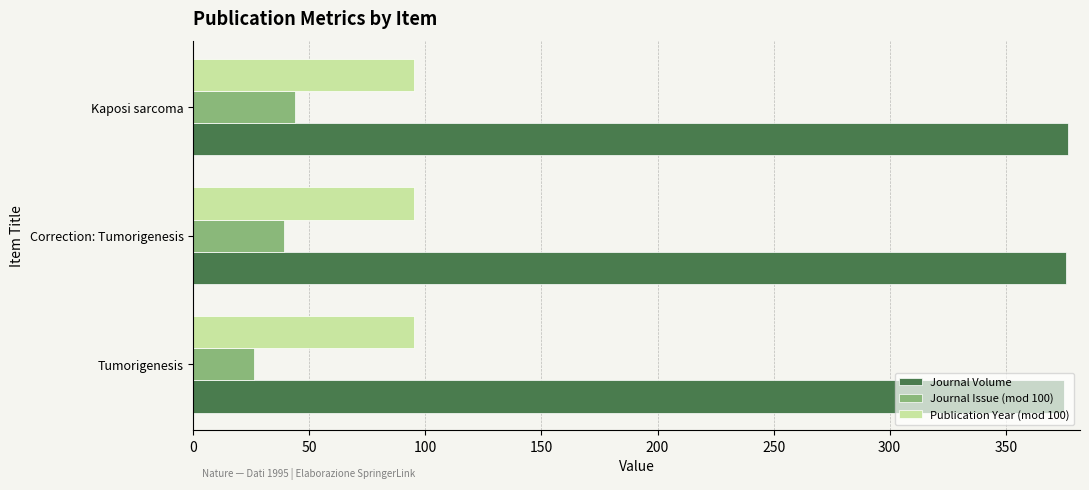

What is the average value of the Publication Year (mod 100) series?

95